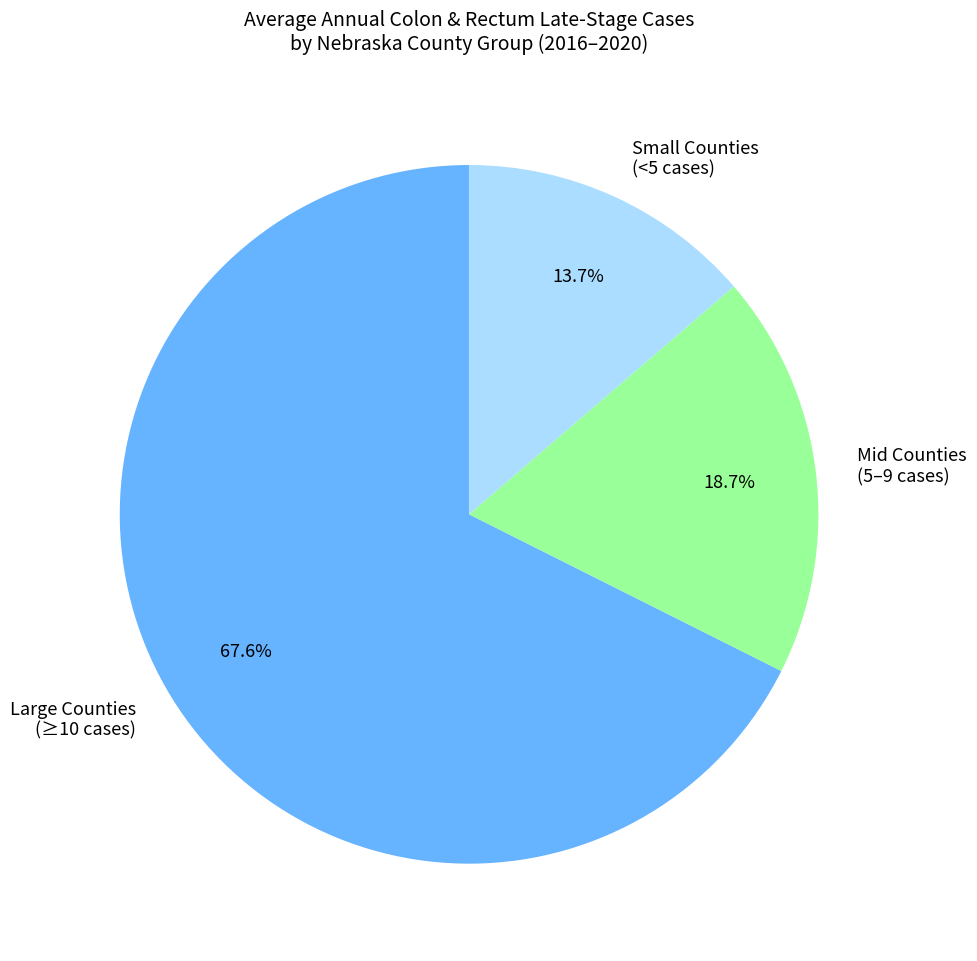

Which slice is the smallest?

Small Counties (<5 cases)